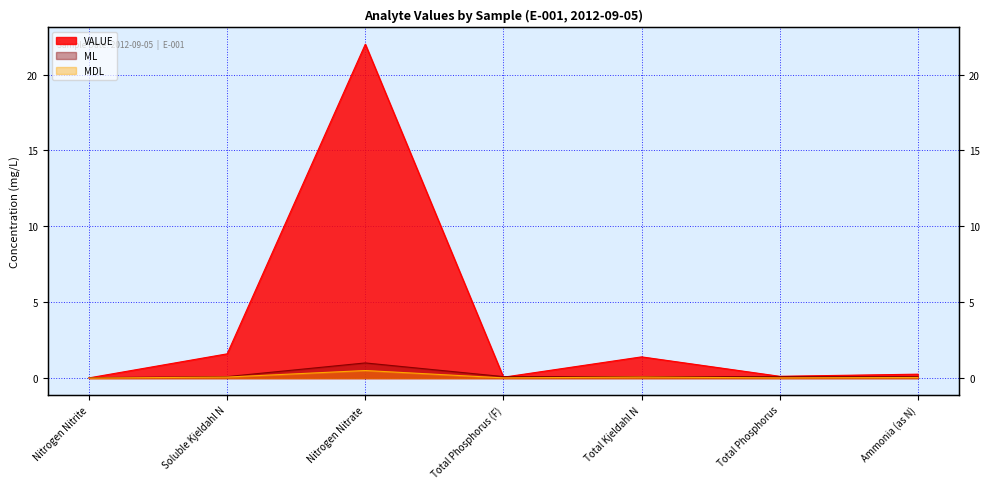

Which category has the highest value in the MDL series?

Nitrogen Nitrate